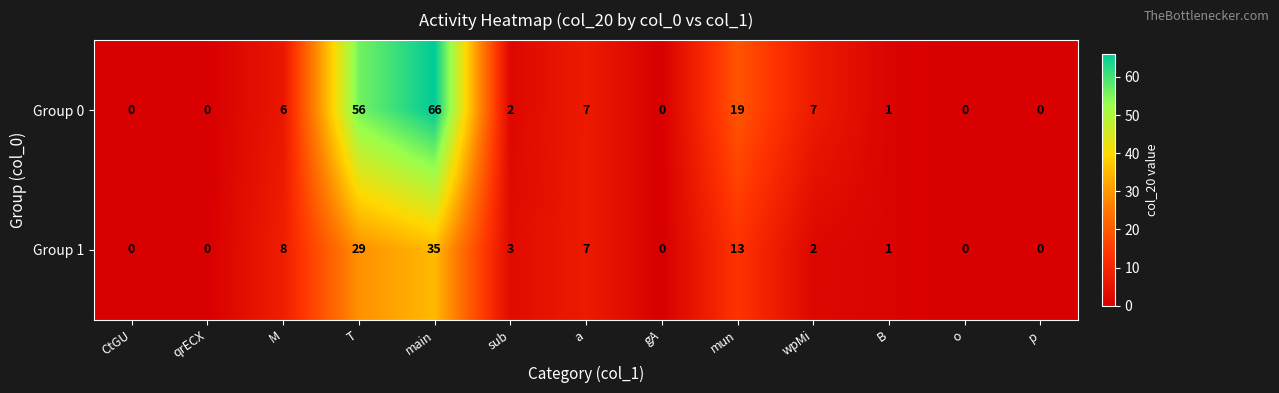

Between sub and a, which series saw the biggest shift?

Group 0